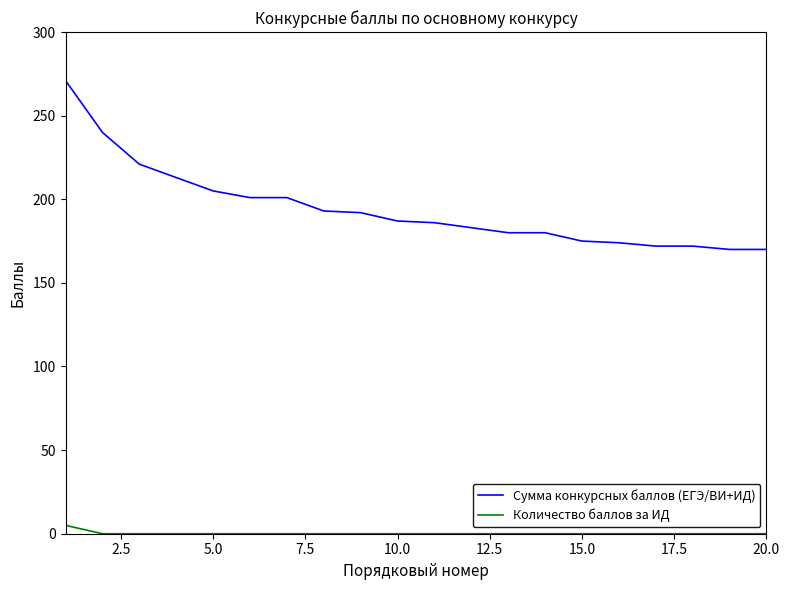

Which series has the largest range (max minus min)?

Сумма конкурсных баллов (ЕГЭ/ВИ+ИД)